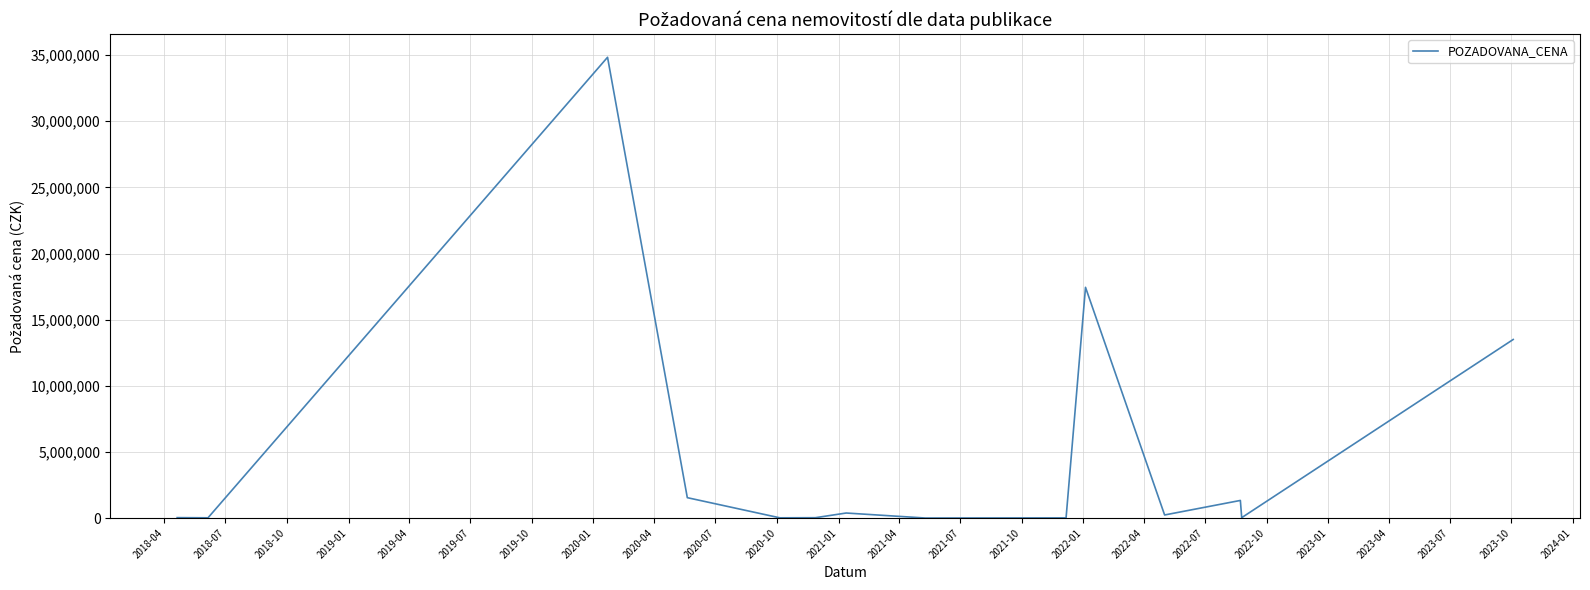

What is the greatest value displayed?

34838000